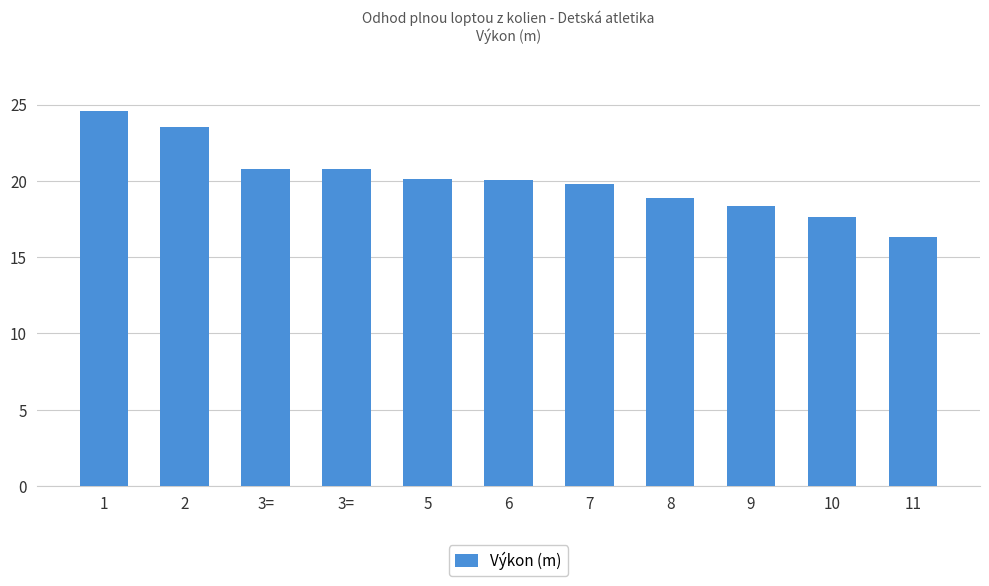

How many categories are shown in the chart?

11